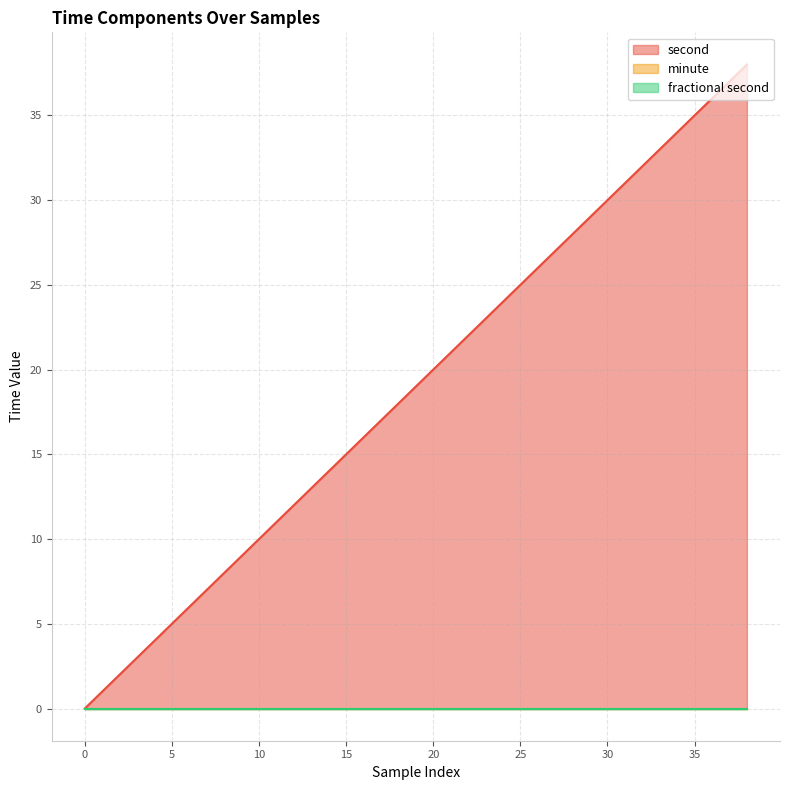

Reading right to left, list all the values displayed in this chart.

second: 38	36	34	32	30	28	26	24	22	20	18	16	14	12	10	8	6	4	2	0
minute: 0	0	0	0	0	0	0	0	0	0	0	0	0	0	0	0	0	0	0	0
fractional second: 0	0	0	0	0	0	0	0	0	0	0	0	0	0	0	0	0	0	0	0